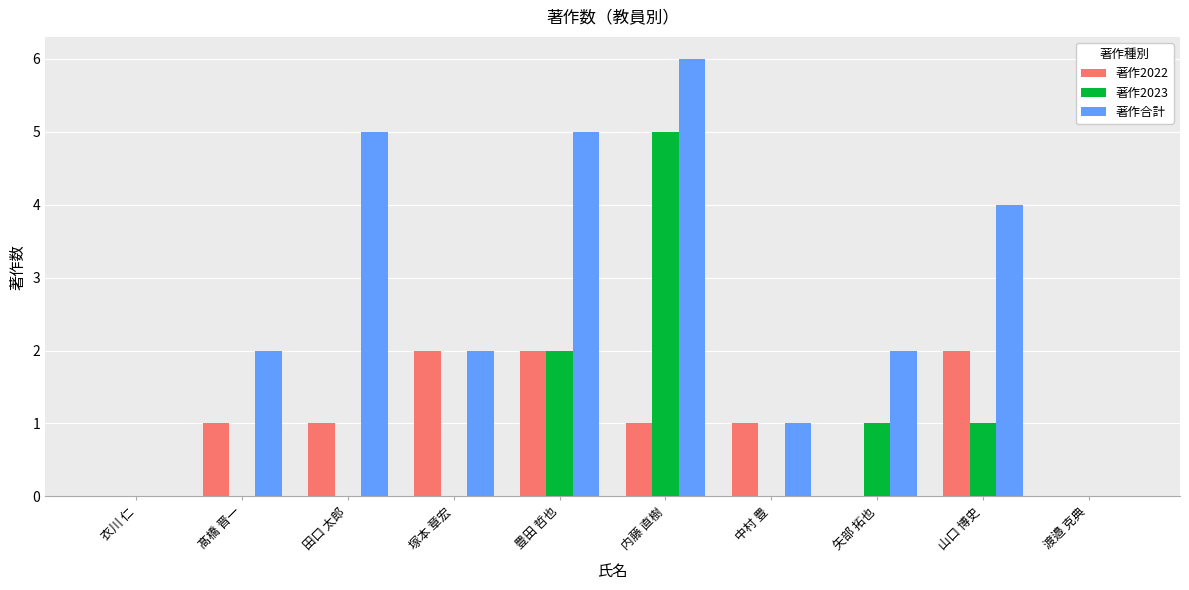

The value of 著作2022 at 中村 豊 is 1. True or false?

True